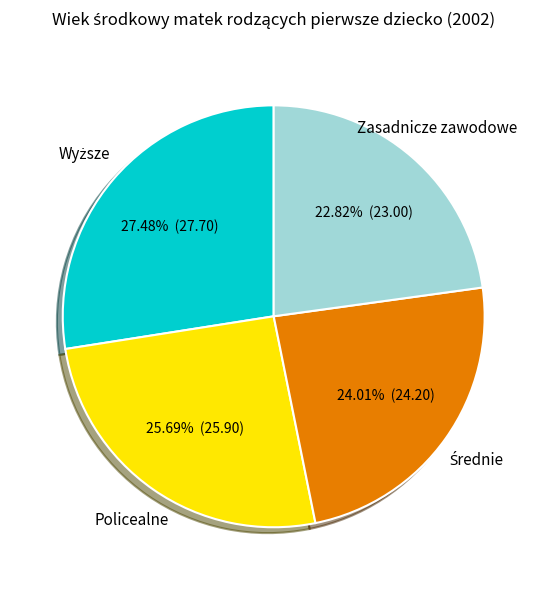

To the nearest percent, what percentage of the pie is Policealne?

26%